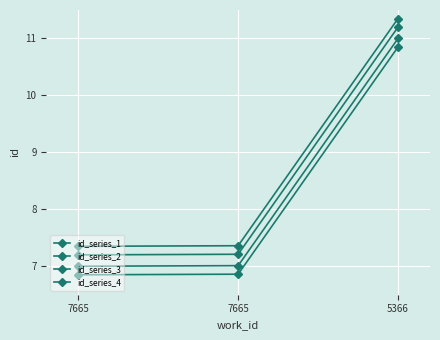

Is the value of id_series_2 at 7665 greater than the value of id_series_3 at 7665?

Yes